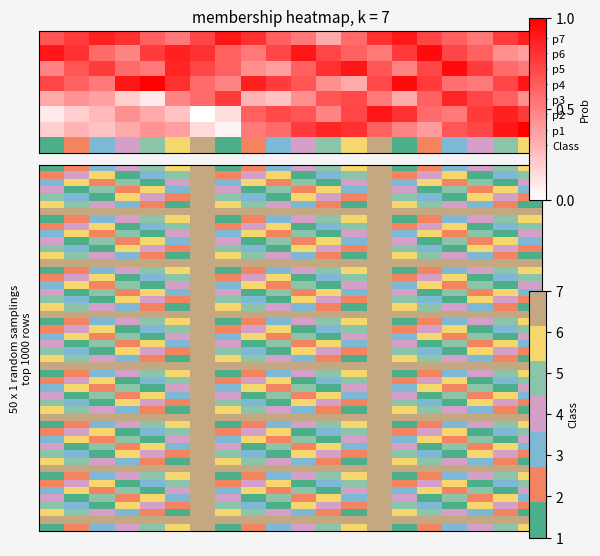

Which series has the largest total across all categories?

6